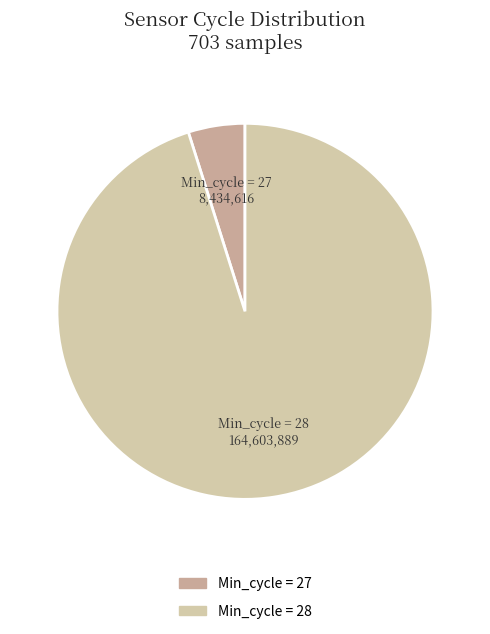

Rank the categories by value from highest to lowest.

Min_cycle = 28, Min_cycle = 27